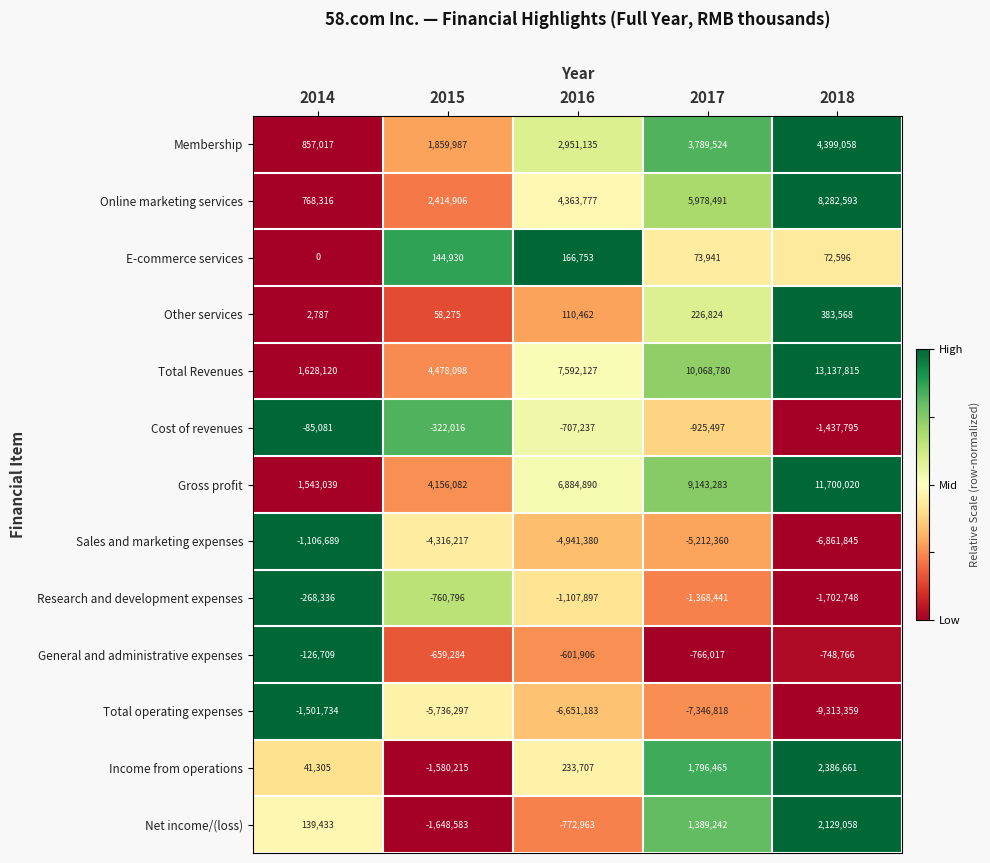

What is the total value across all series at 2015?

-1911130